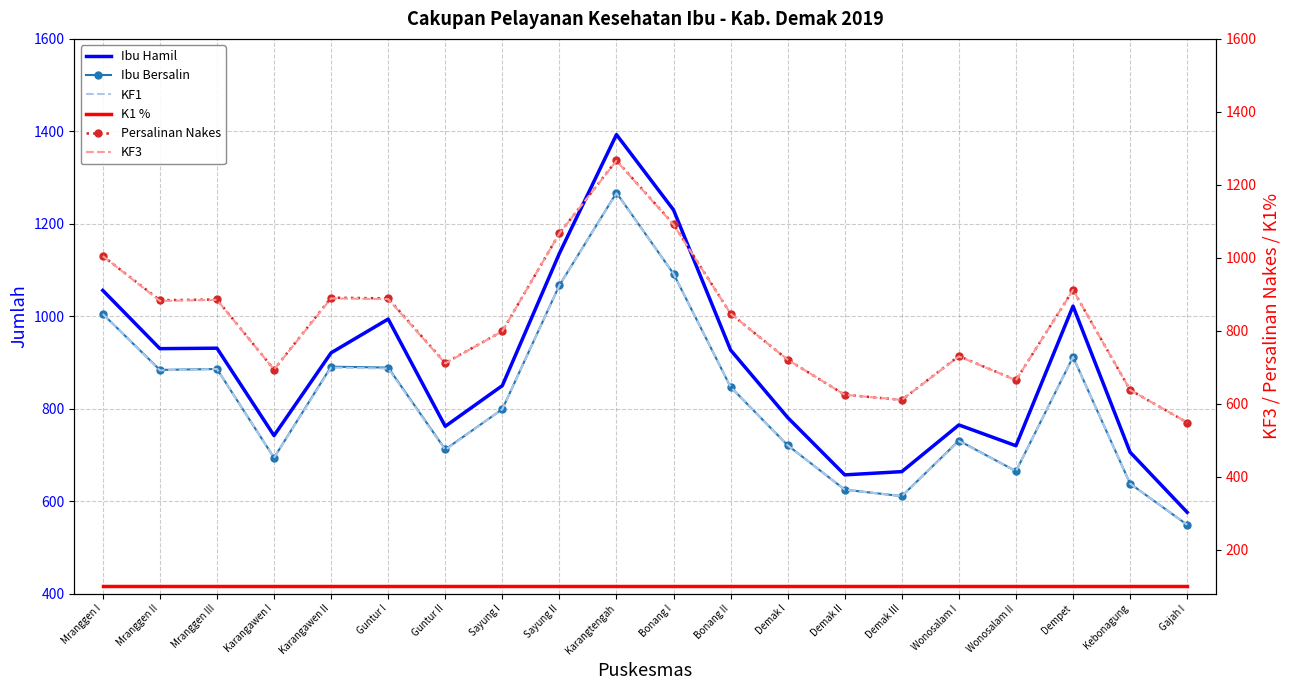

What is the label of the 18th point from the right?

Mranggen III